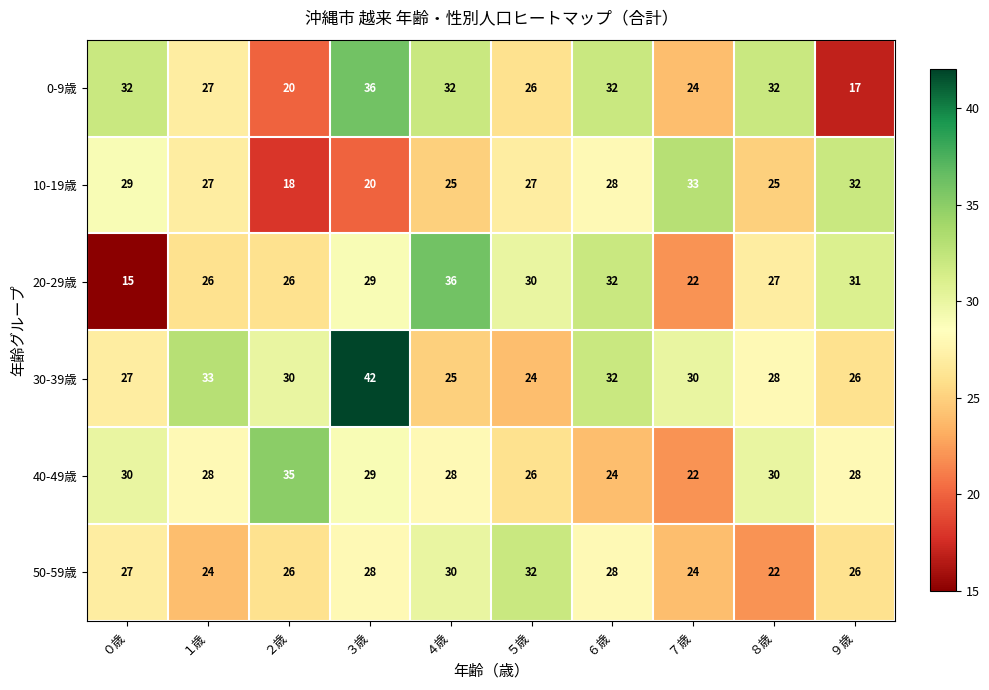

What is the spread (max minus min) of values at ０歳?

17